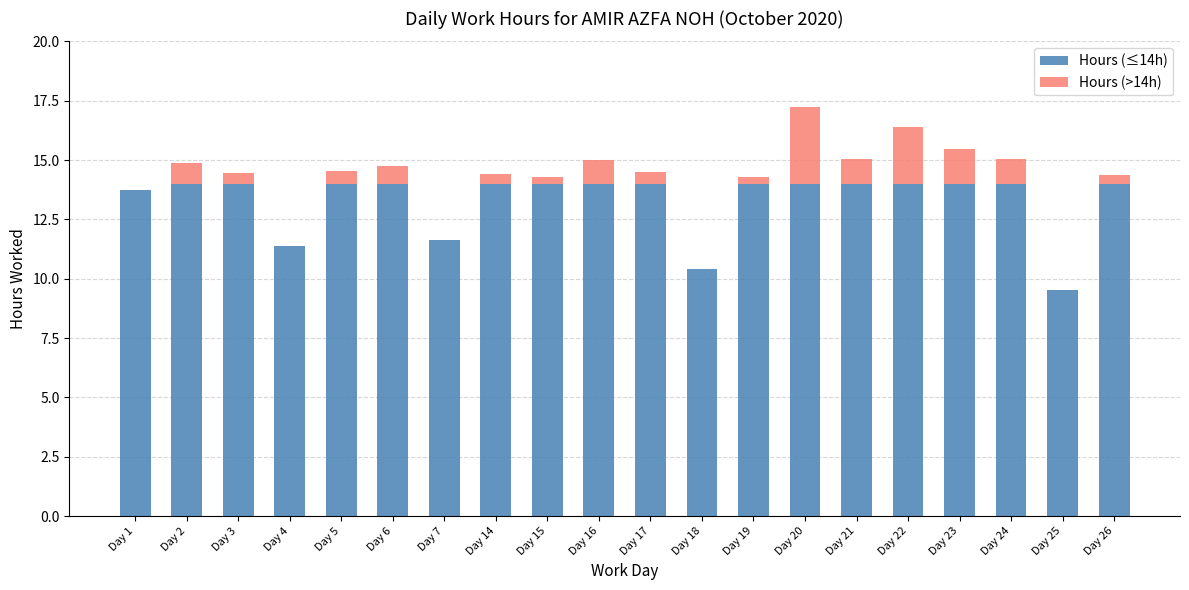

The Hours (≤14h) series shows 11.4 at Day 4. True or false?

True